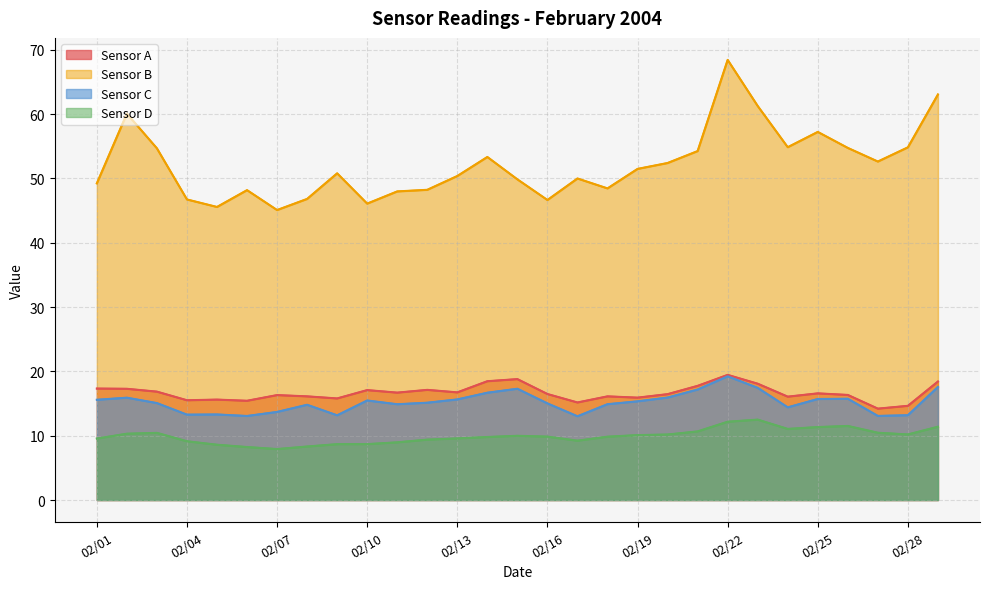

What is the maximum value for Sensor D?

12.5